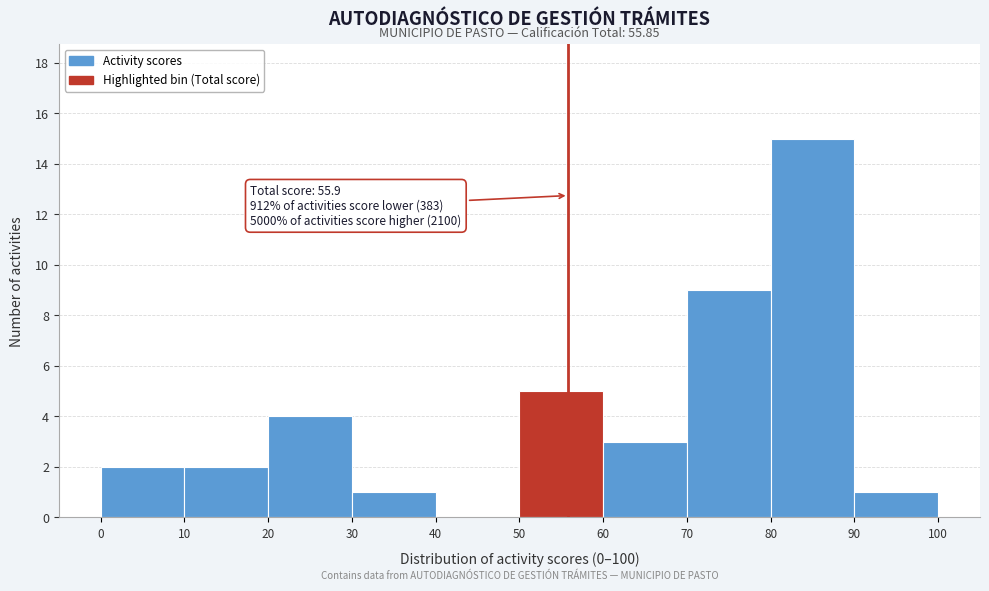

Over which range of the x-axis is the bar tallest?

80 to 90